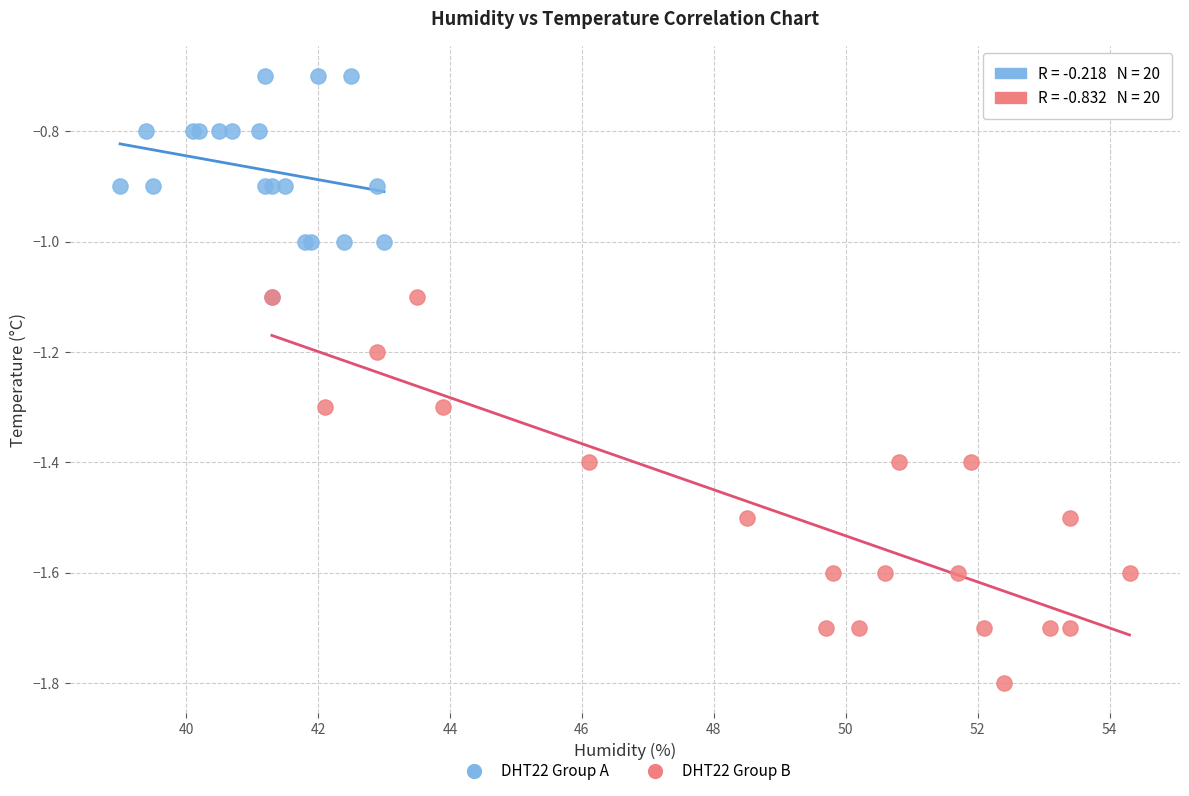

Which series reaches the minimum Y coordinate?

DHT22 Group B